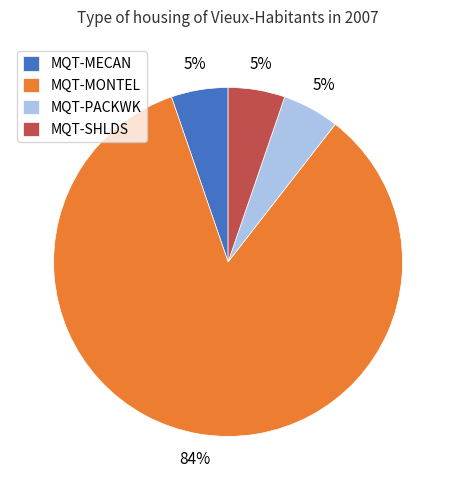

Is the sum of MQT-SHLDS and MQT-MECAN greater than half?

No